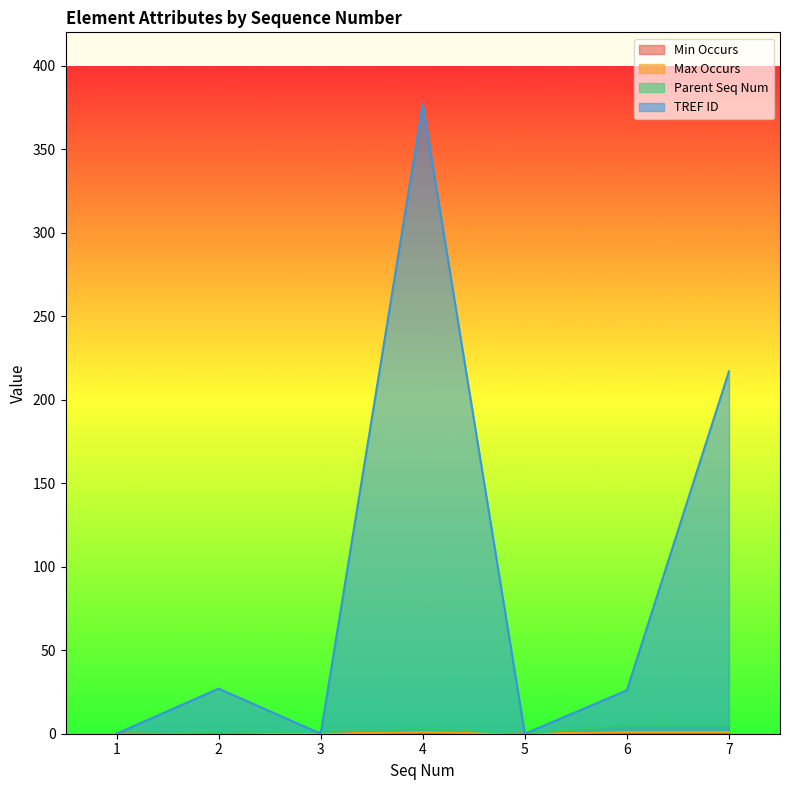

Between 2 and 3, which series saw the biggest shift?

TREF ID